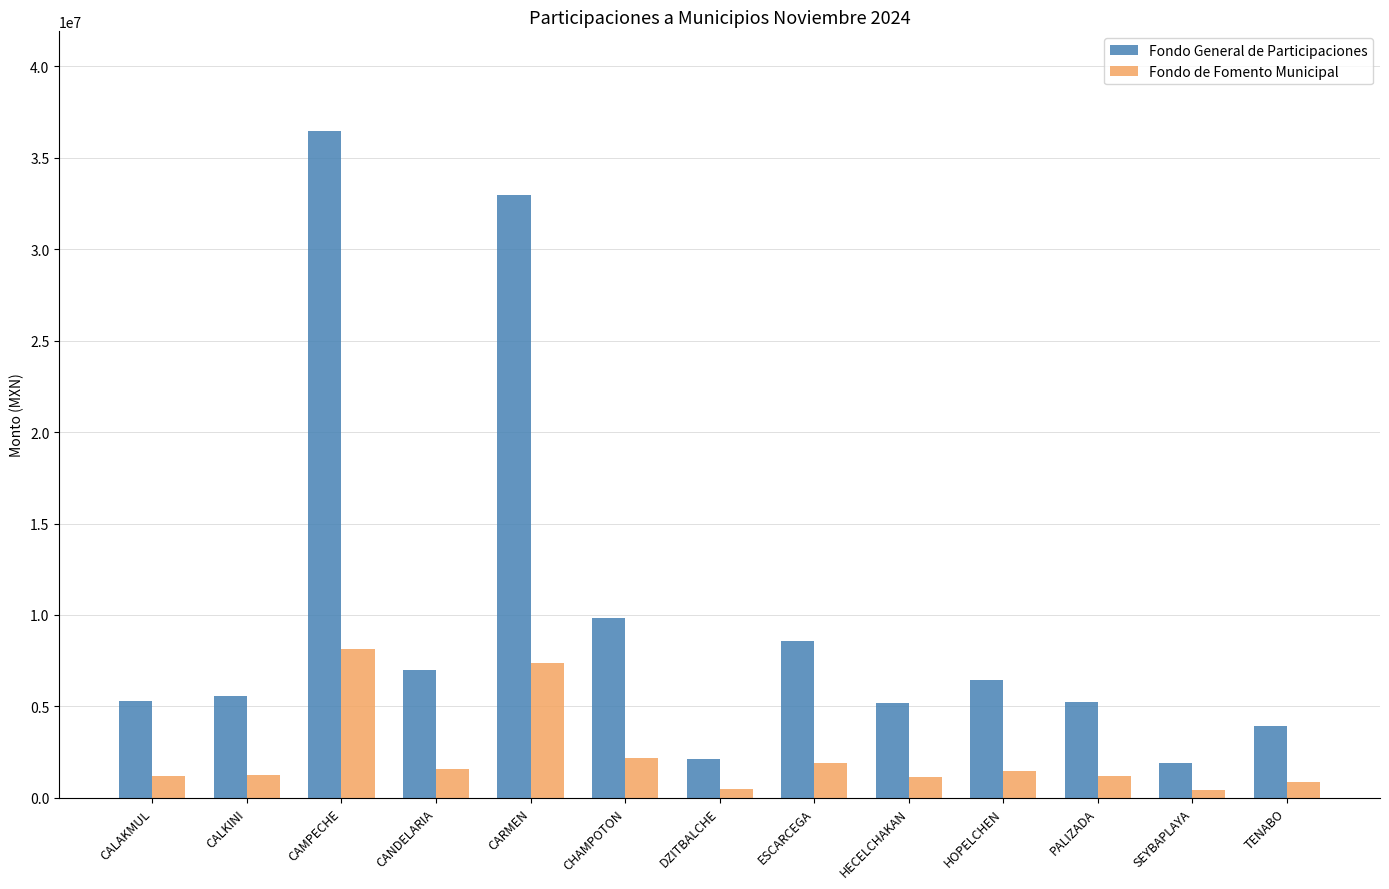

How many groups of bars are there?

13